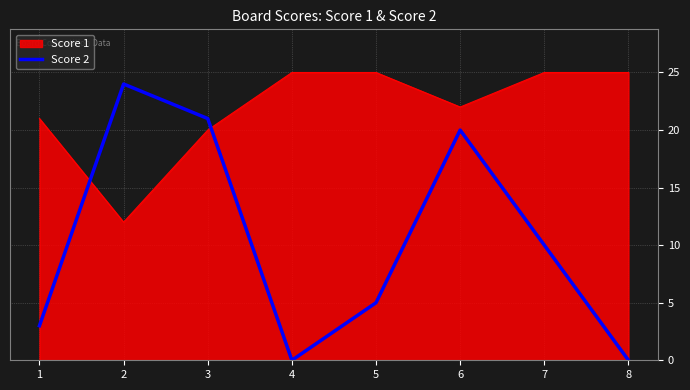

What is the difference between the second highest and minimum values in the Score 2 series?

21